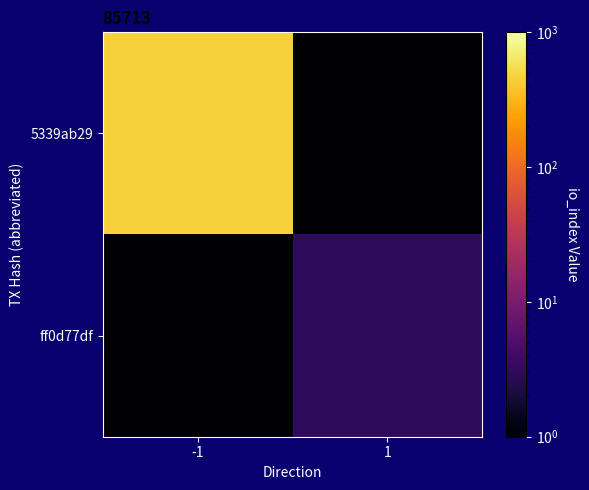

Which label corresponds to the largest value in the chart?

-1